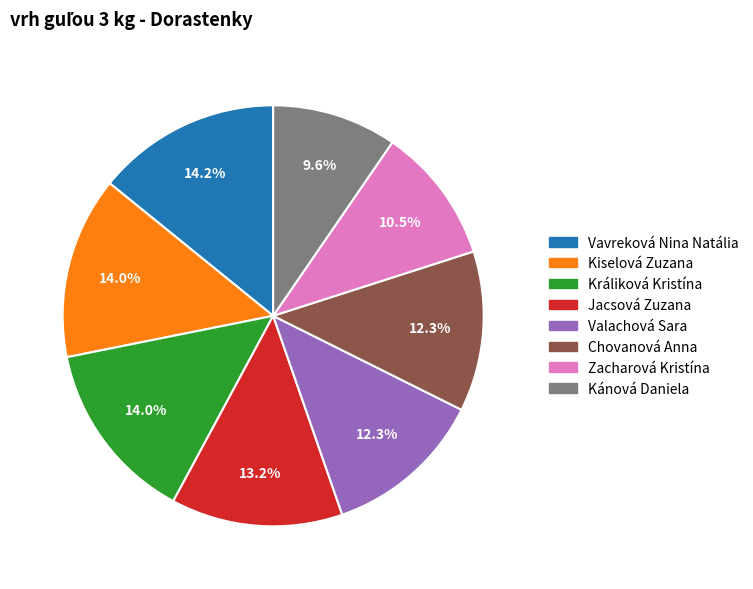

What is the ratio of the value at Kiselová Zuzana to the value at Vavreková Nina Natália?

1.0